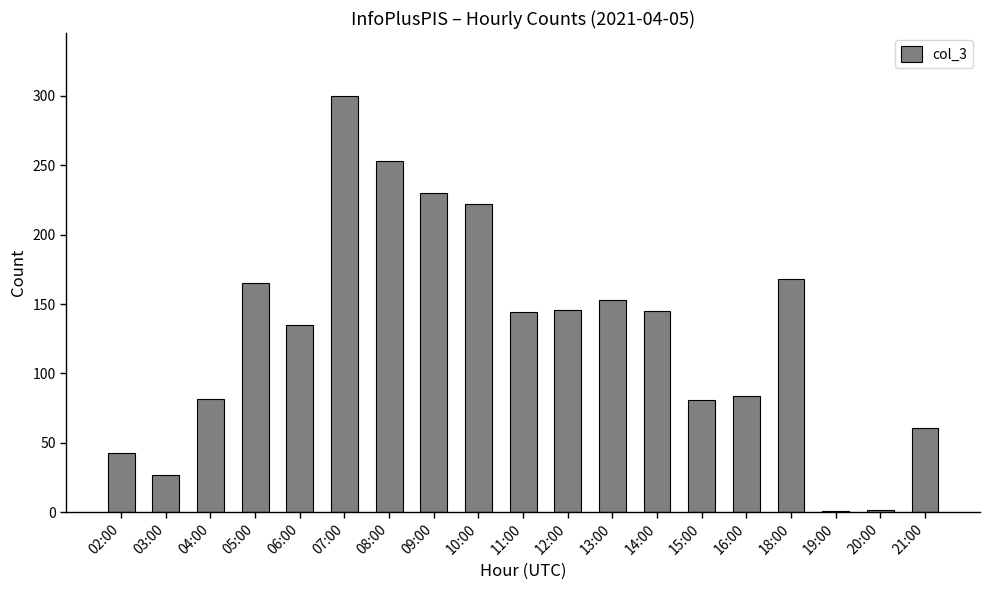

Are the bars horizontal?

No